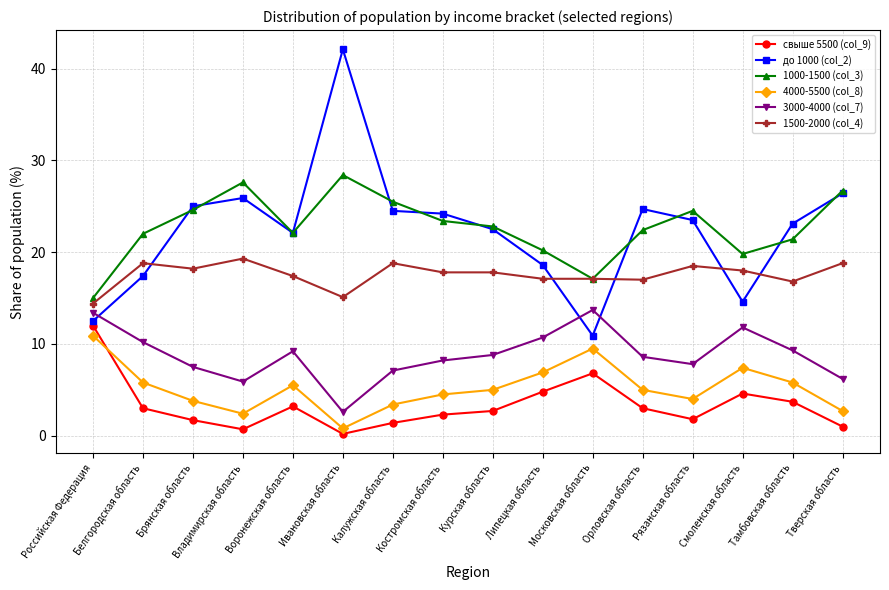

True or false: 1000-1500 (col_3) and до 1000 (col_2) intersect in this chart.

True